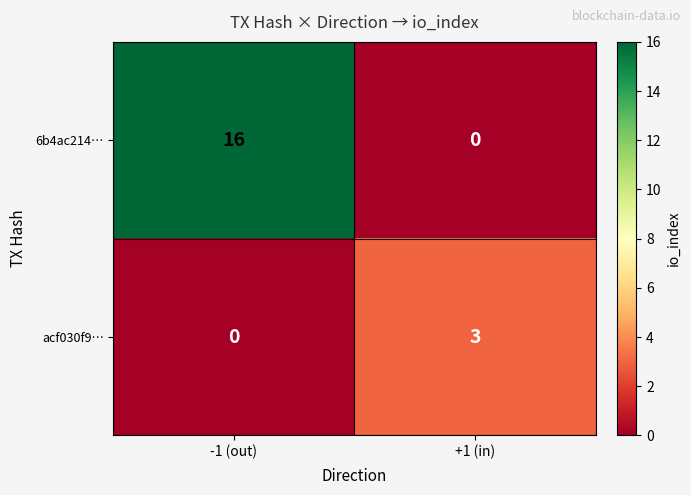

True or false: acf030f9… has a value of 2 at +1 (in).

False